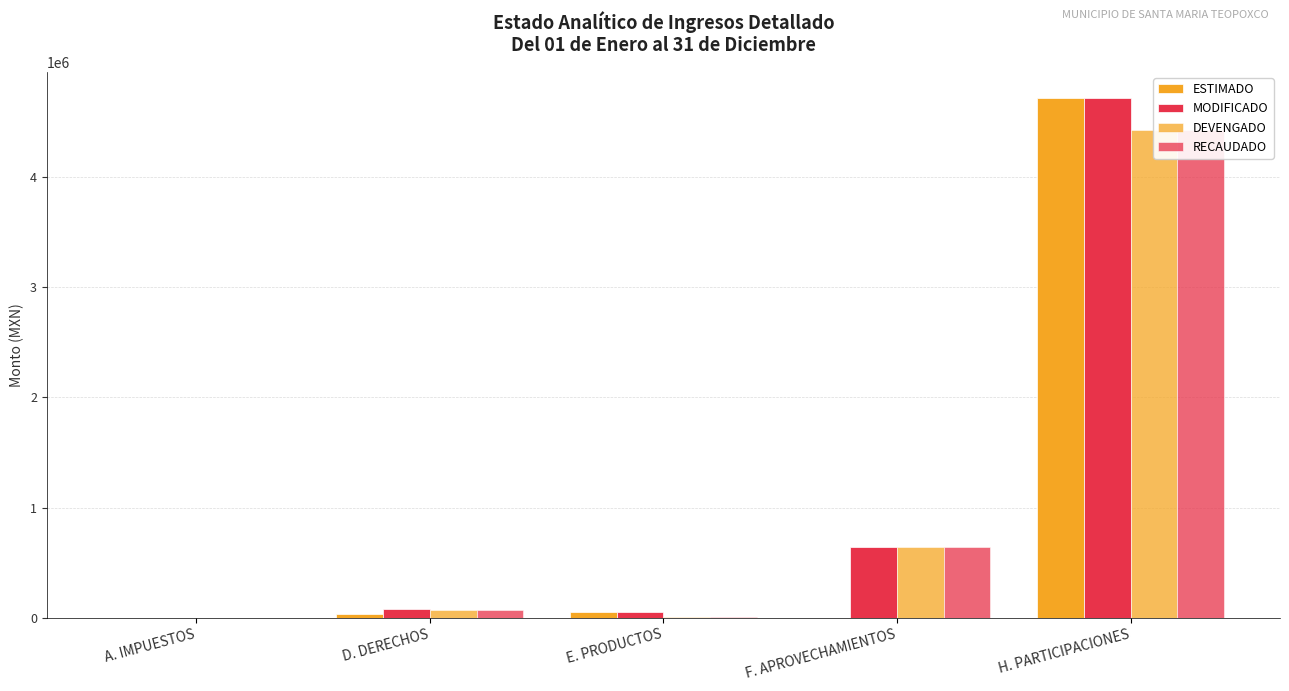

Which series has the largest range (max minus min)?

ESTIMADO